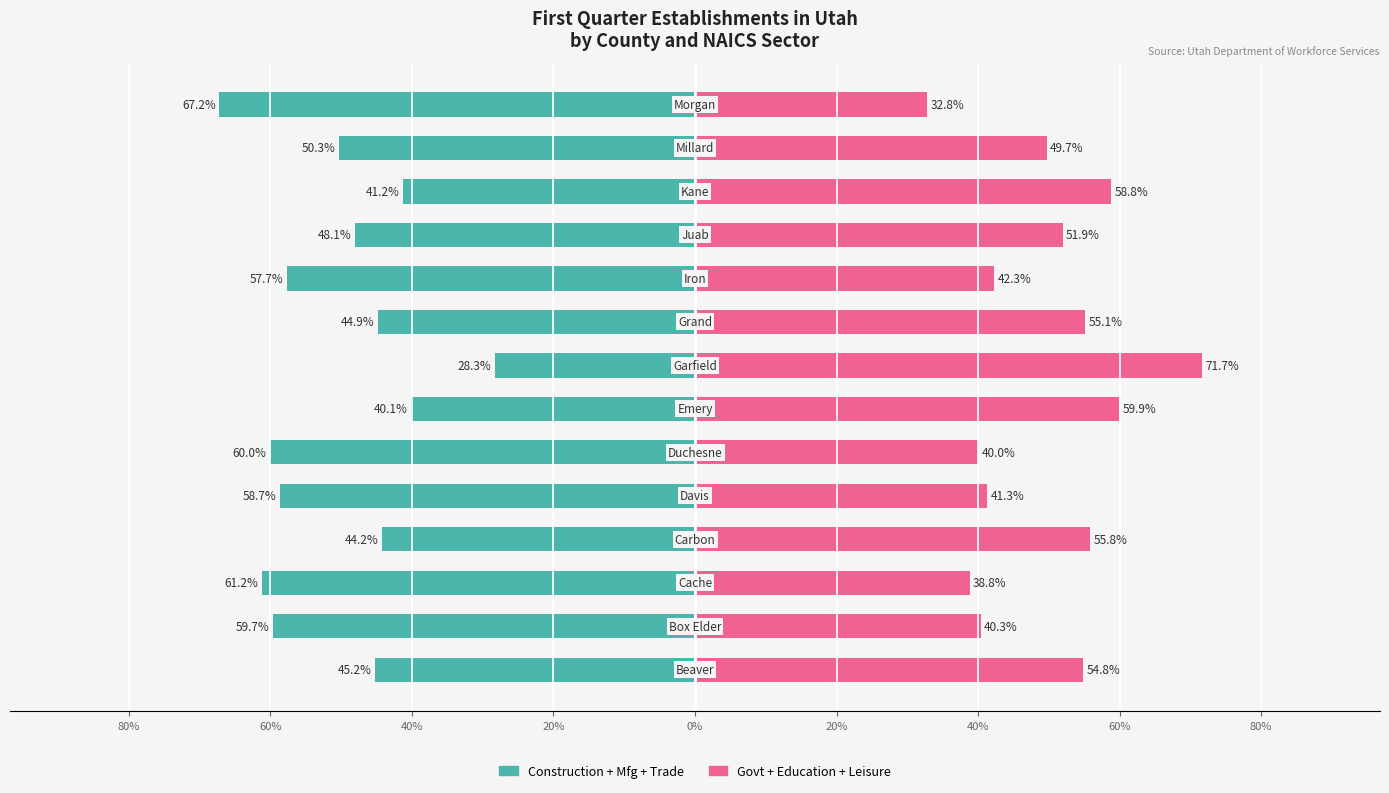

What is the label of the 8th bar from the right?

40%